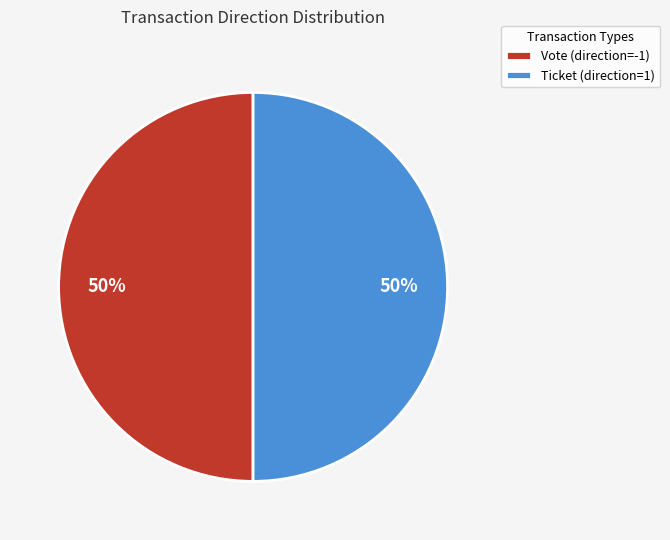

What percentage is the Vote (direction=-1) slice, to the nearest percent?

50%